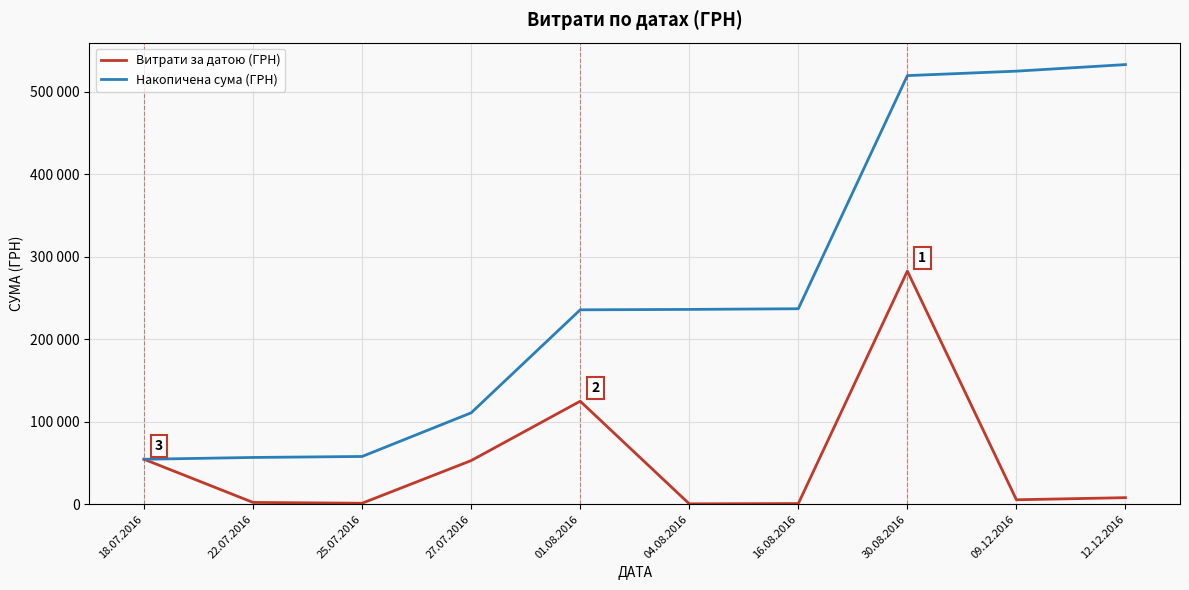

Does the chart have visible grid lines?

Yes